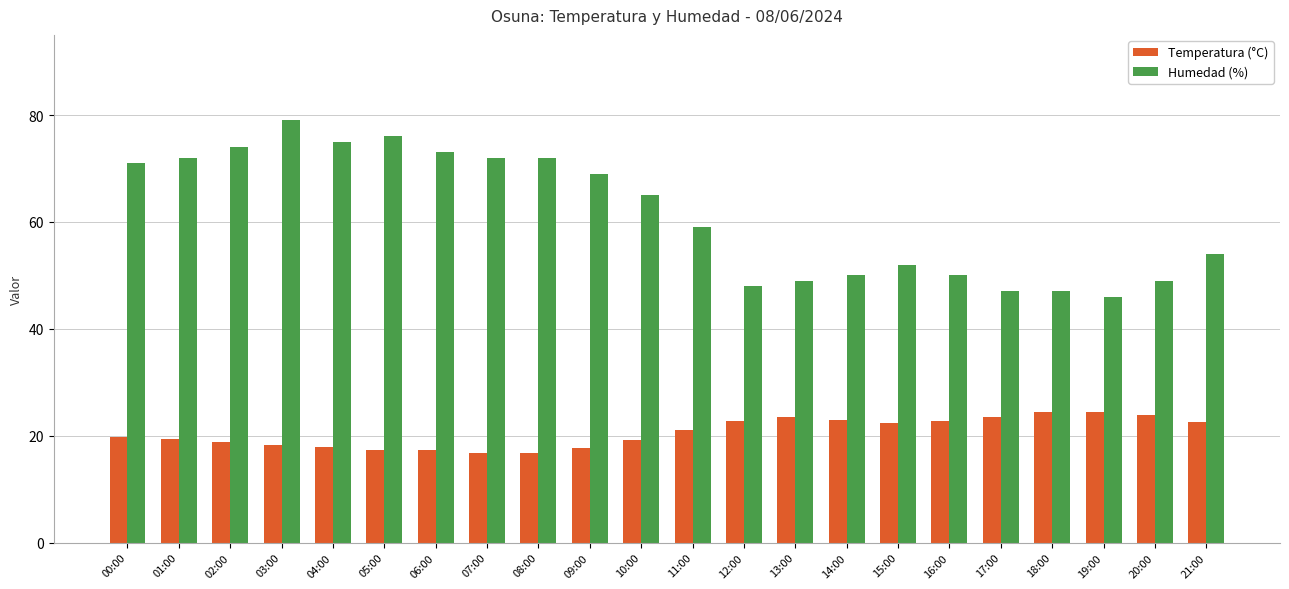

What is the sum of the Temperatura (°C) values at 05:00 and 16:00?

40.1